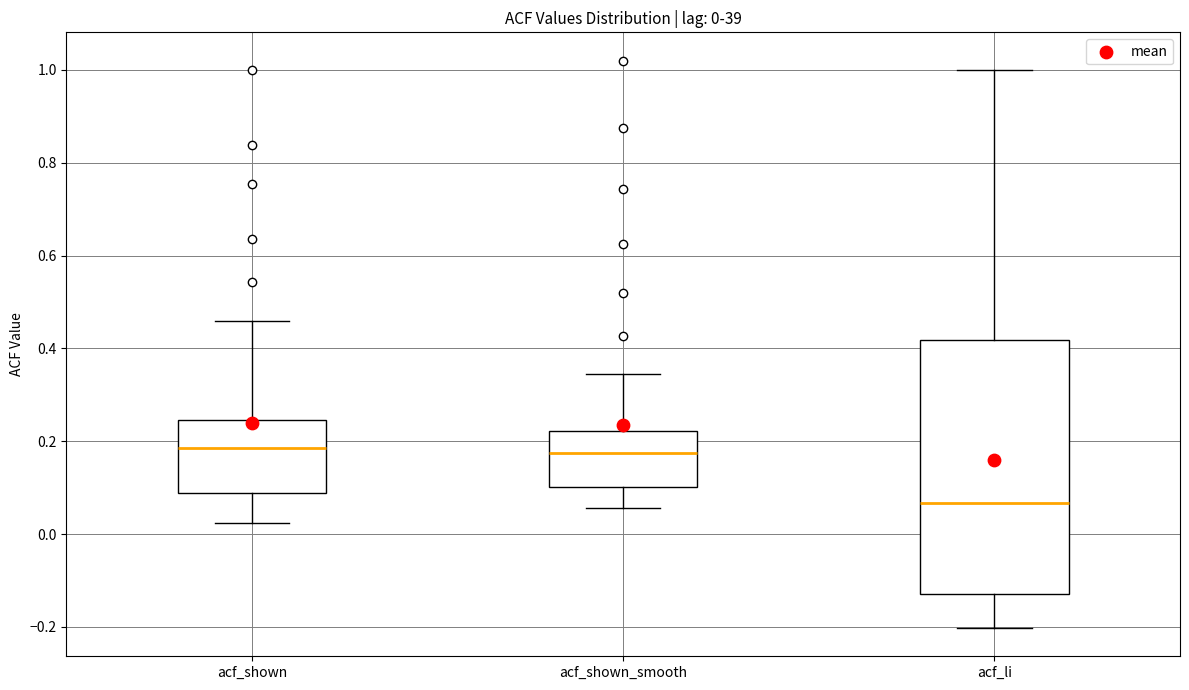

Which box is the tallest, from its lower edge to its upper edge?

acf_li